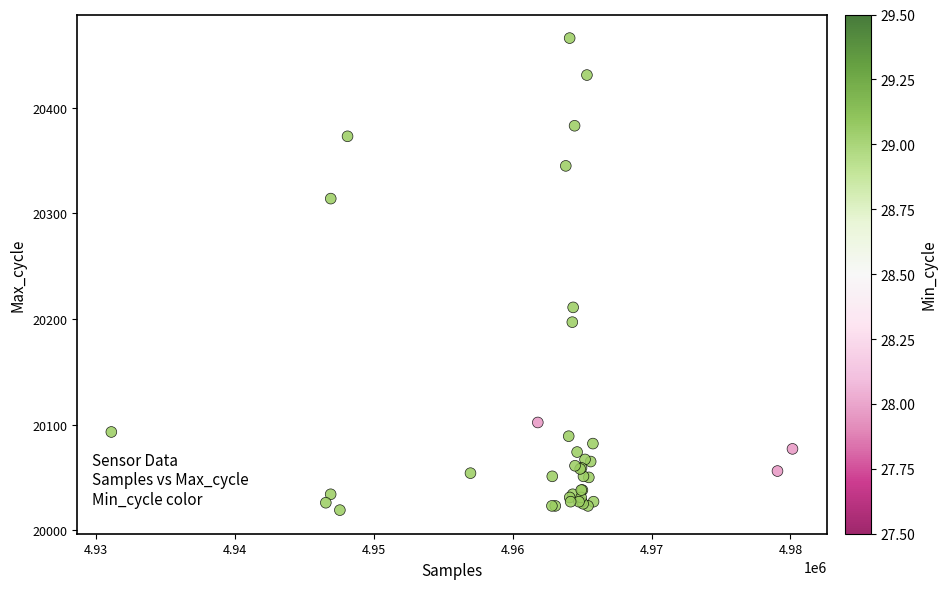

What Y value in the scatter plot is closest to 20242?

20211